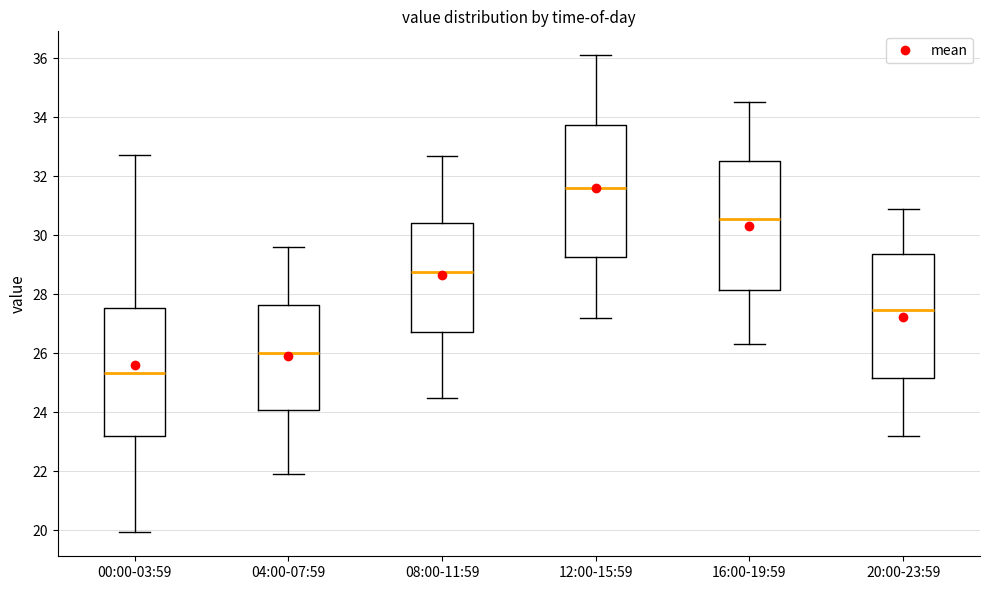

Where does the upper whisker of the box for 20:00-23:59 end on the y-axis? The values are not printed on the chart, so give them approximately, as read against the axis.

31.0